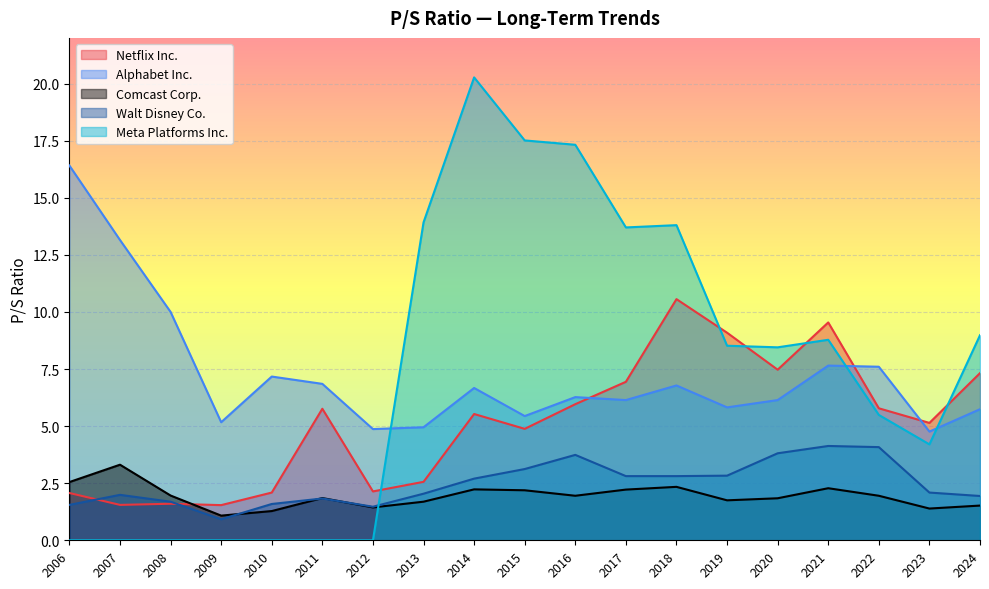

Is it true that Netflix Inc. equals 6.9 at 2017?

True